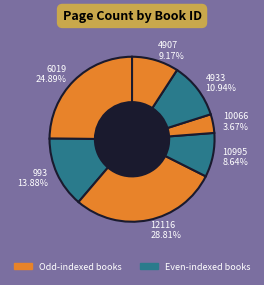

Which category has the biggest portion of the pie?

12116